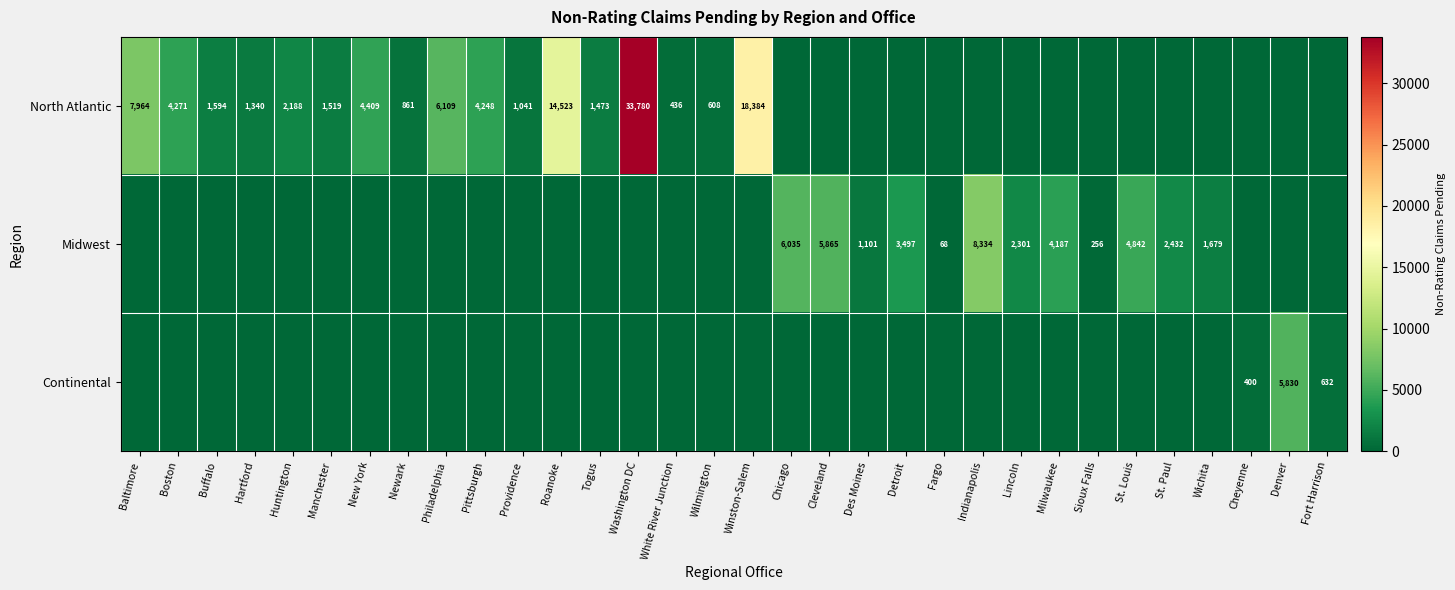

Is the value of North Atlantic at Philadelphia greater than the value of Midwest at Cleveland?

Yes